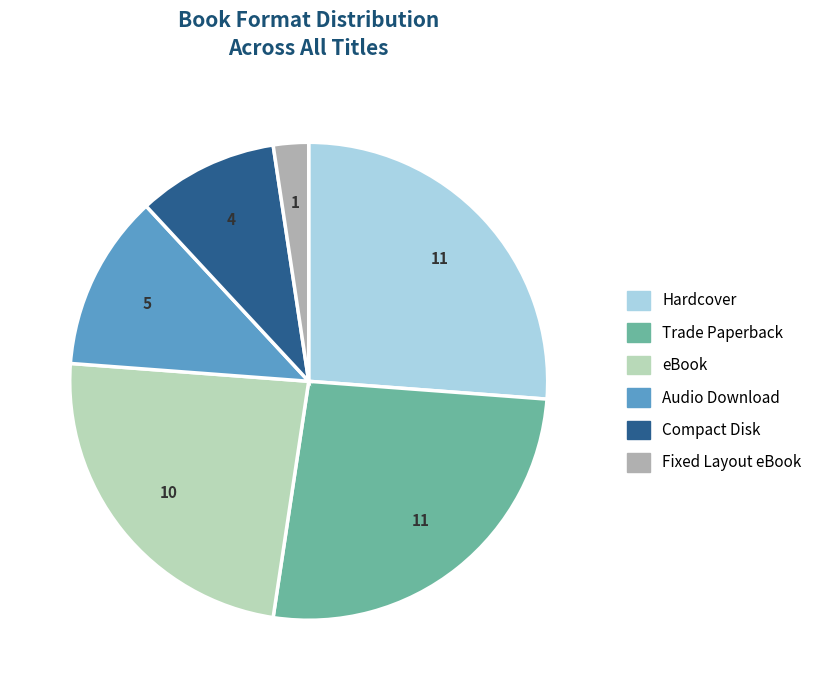

How many slices are in this pie chart?

6